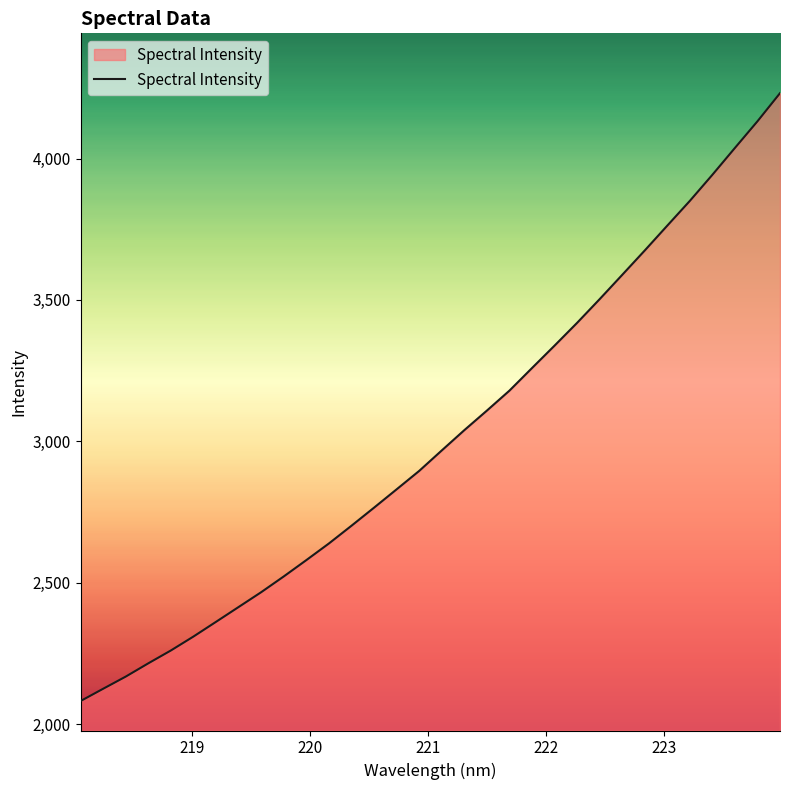

What is the sum of all values?

96375.6